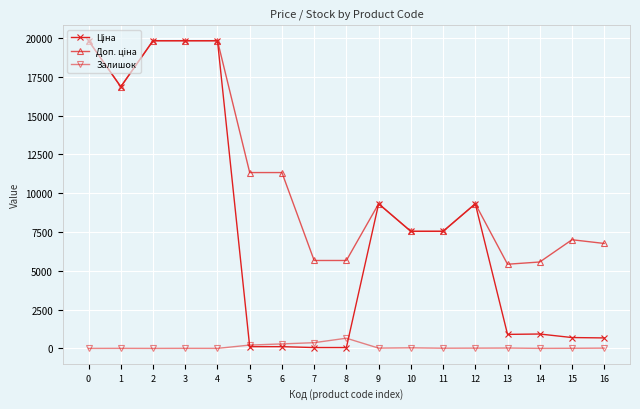

Is this an area chart (filled region under the line)?

No